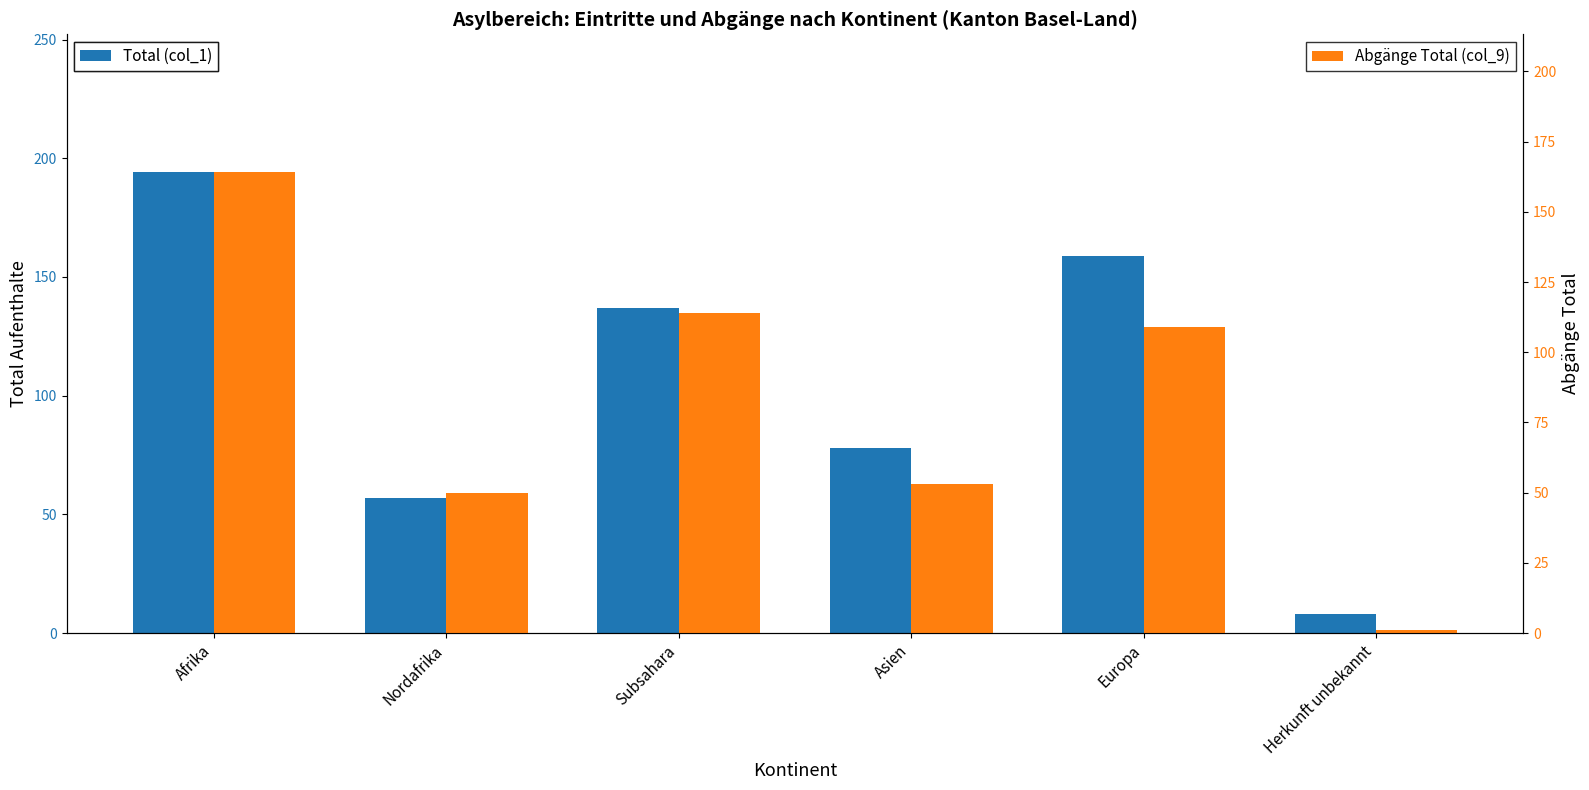

What is the sum of the Total (col_1) values at Afrika and Herkunft unbekannt?

202